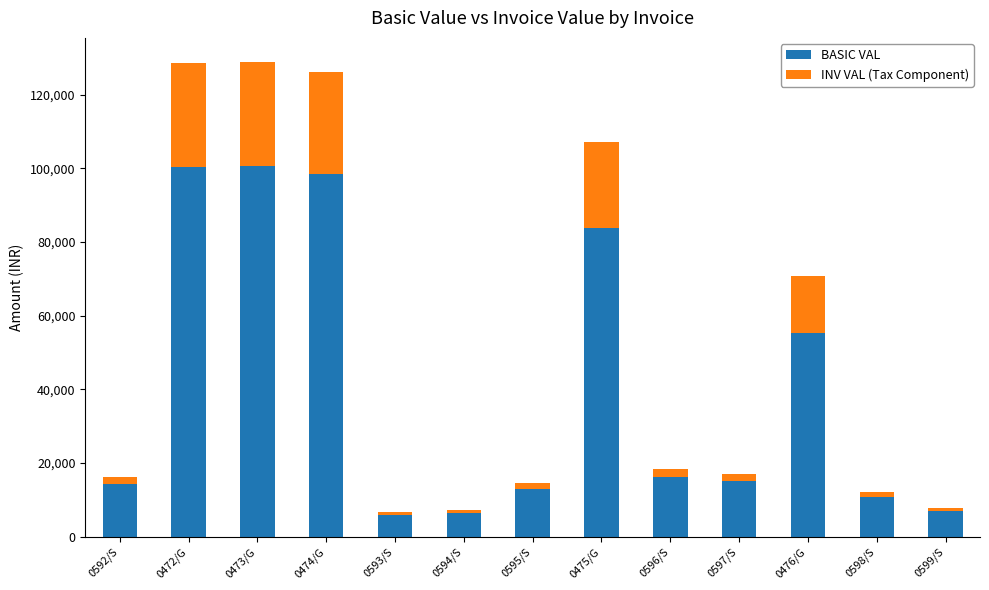

At which label is BASIC VAL closest to 53386?

0476/G